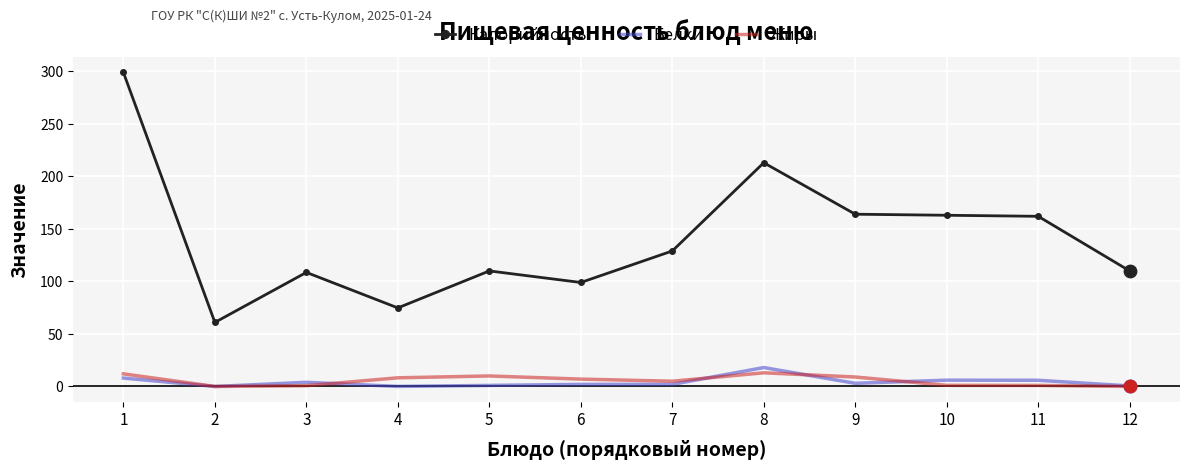

What is the total value across all series at 7?

136.0